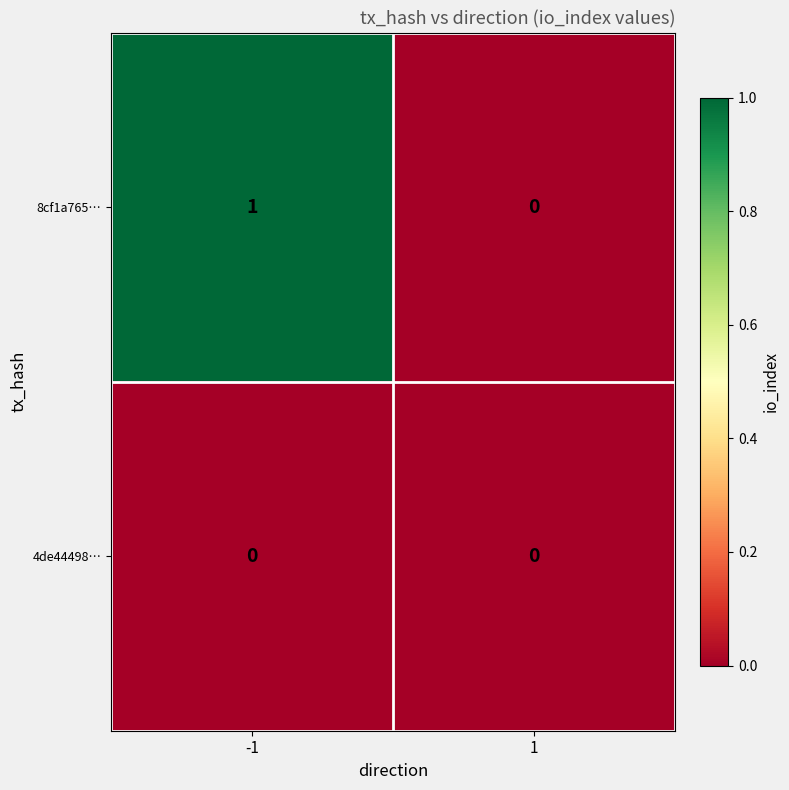

Is the value of 8cf1a765… at 1 greater than the value of 4de44498… at 1?

No